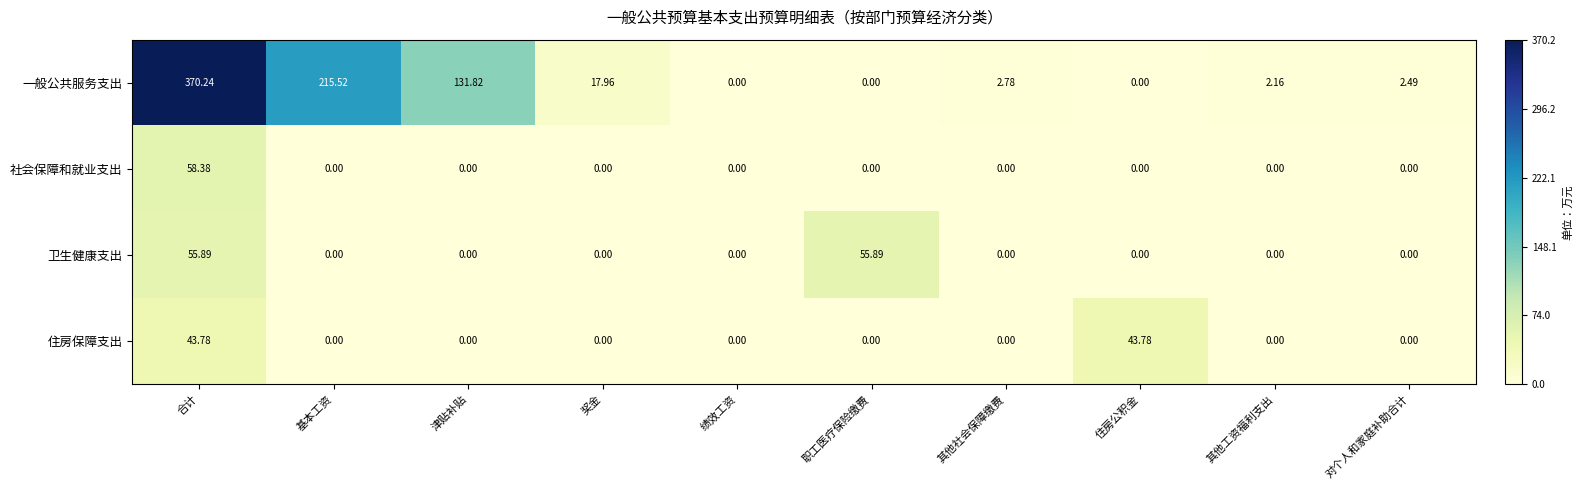

What is the spread (max minus min) of values at 合计?

326.5